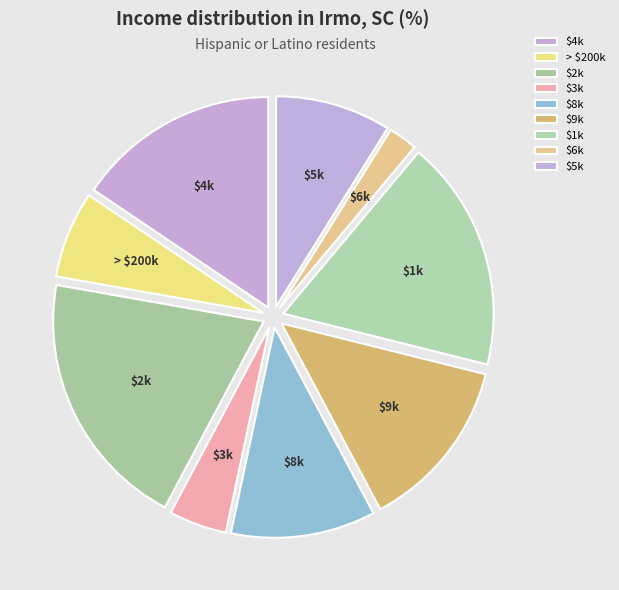

Rank the categories by value from lowest to highest.

$6k, $3k, > $200k, $5k, $8k, $9k, $4k, $1k, $2k